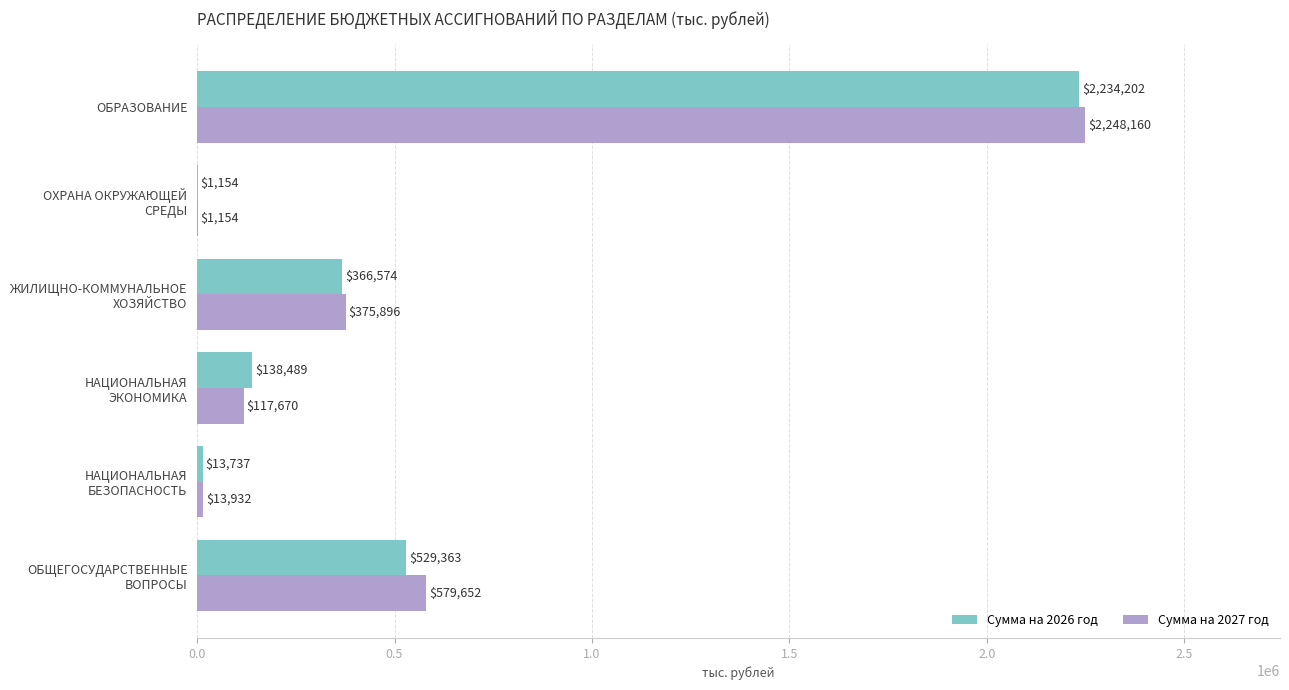

At which category is the sum across all series the highest?

ОБРАЗОВАНИЕ